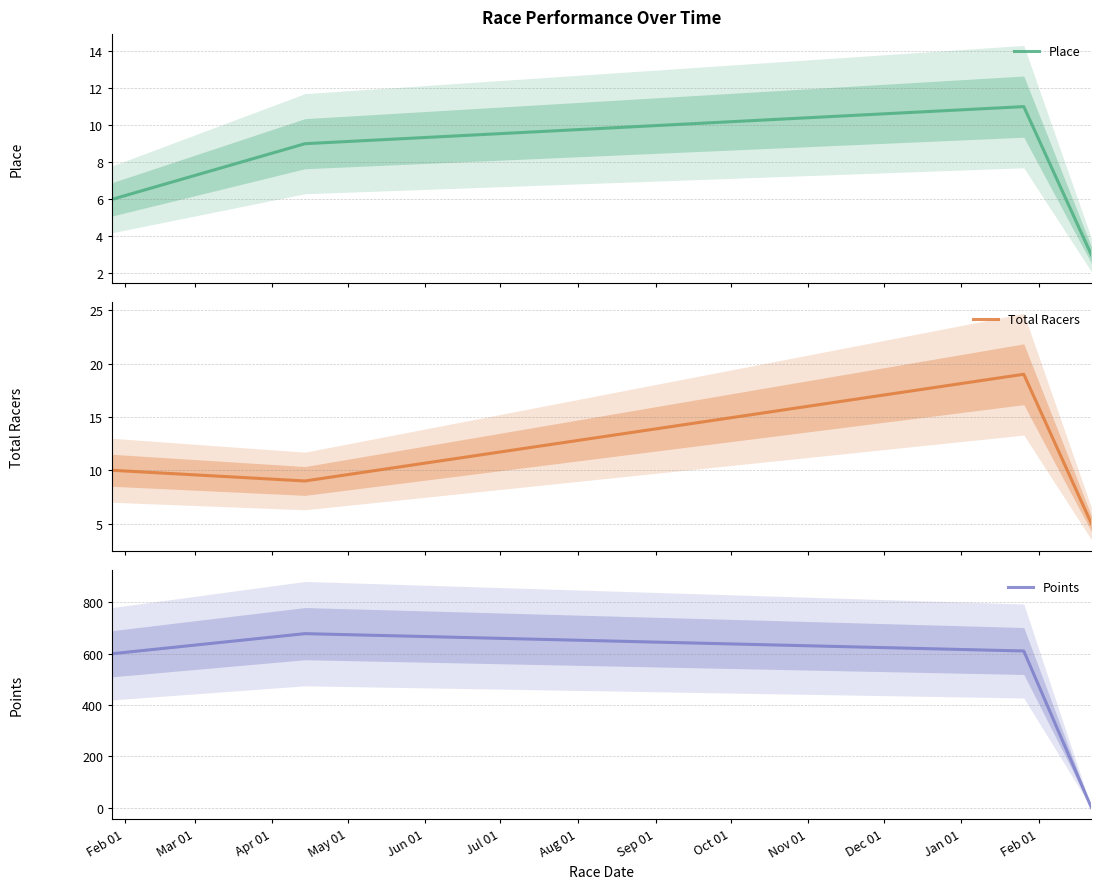

What is the sum of all Place values?

29